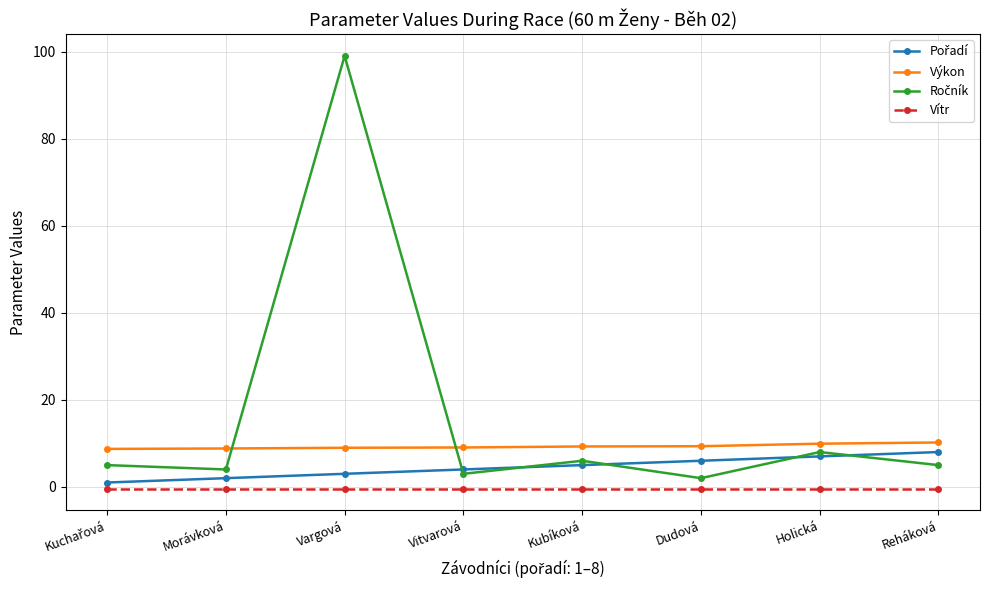

True or false: Výkon and Vítr cross at least once.

False